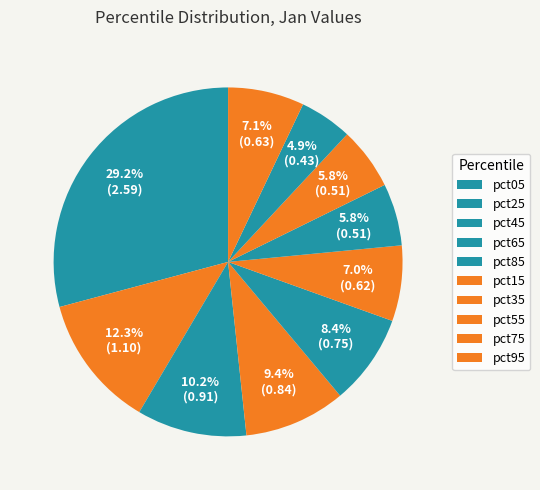

To the nearest percent, what is the difference between the largest and smallest slice percentages?

24%